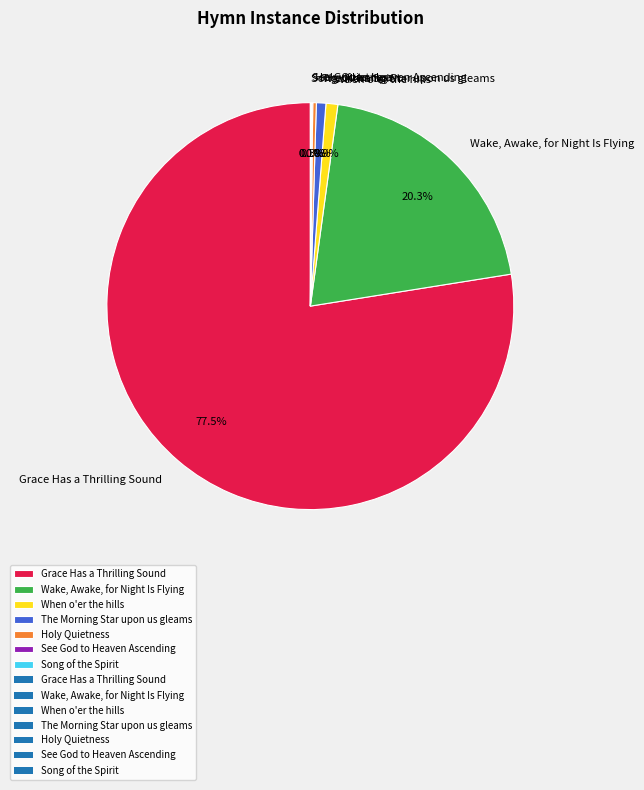

Which slice is the largest?

Grace Has a Thrilling Sound